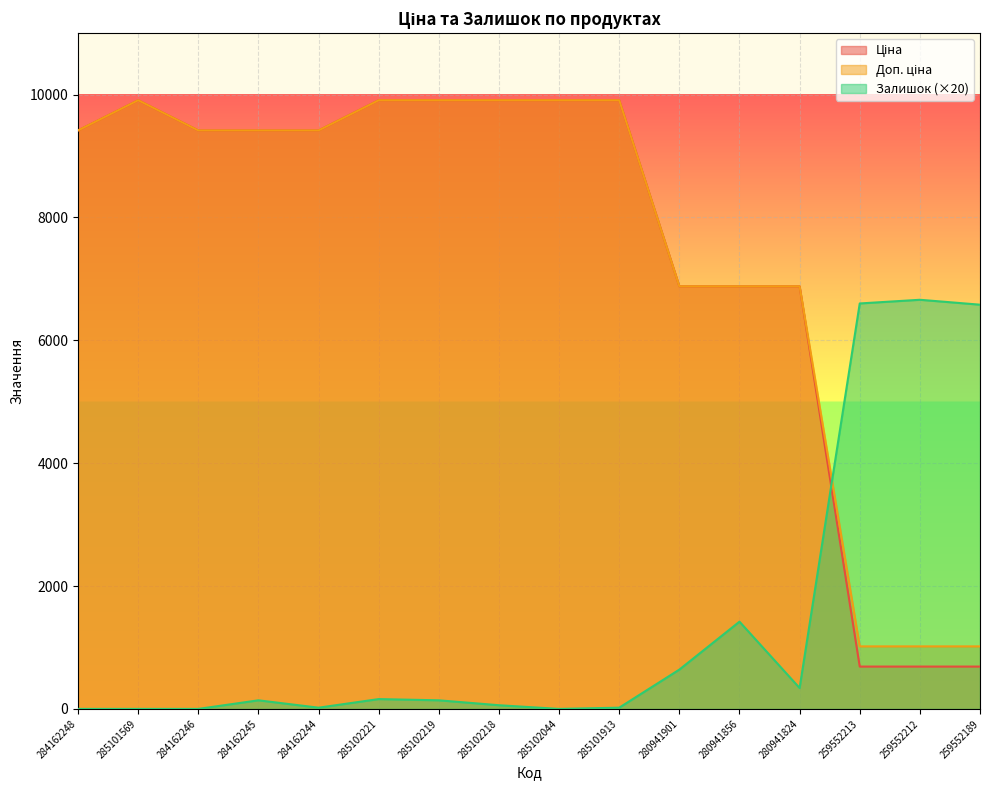

What is the total value across all series at 285102219?

19957.0